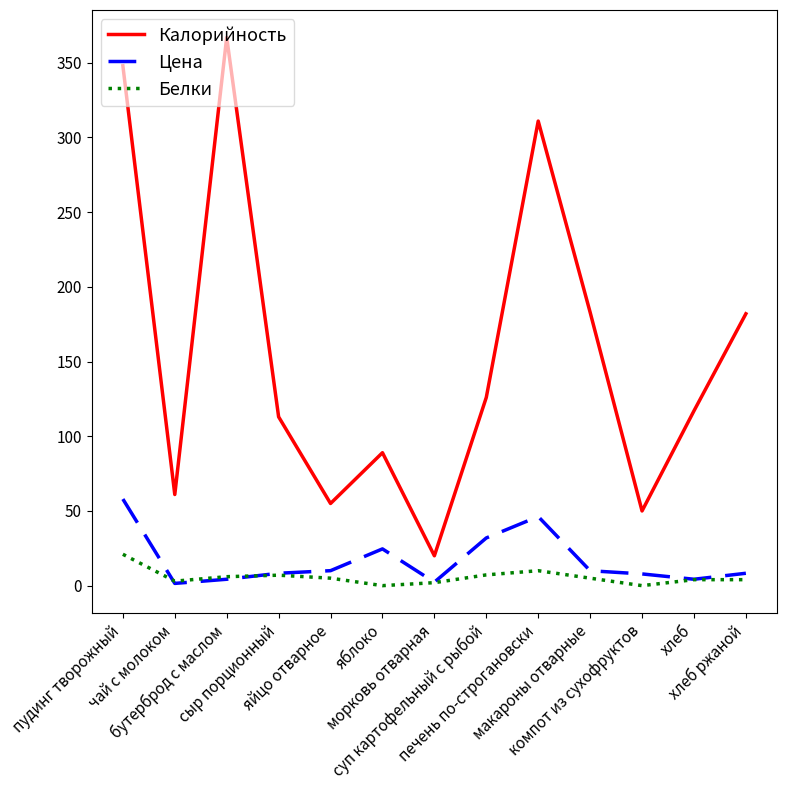

How many categories are shown in the chart?

13